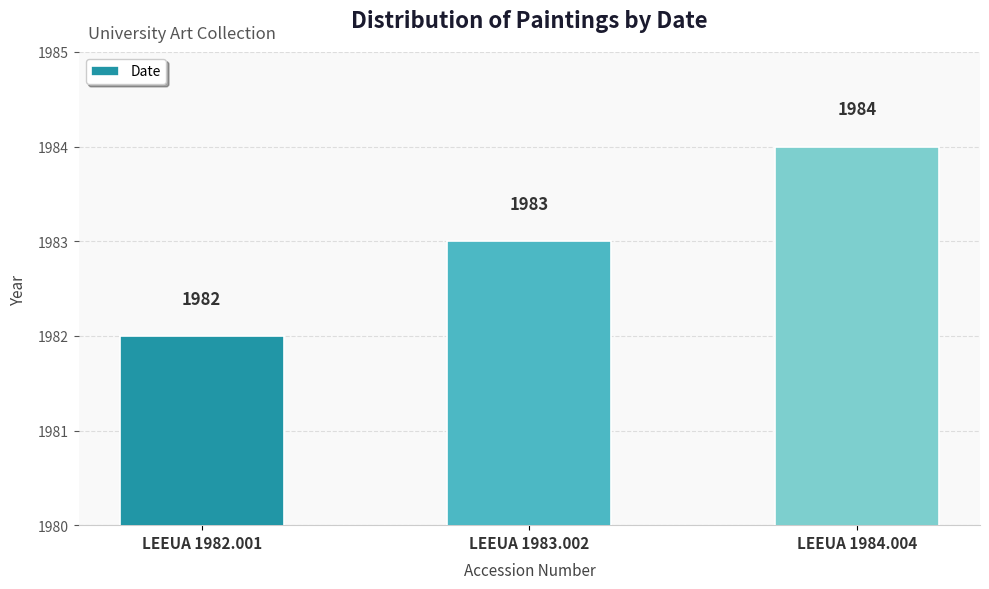

What is the average value?

1983